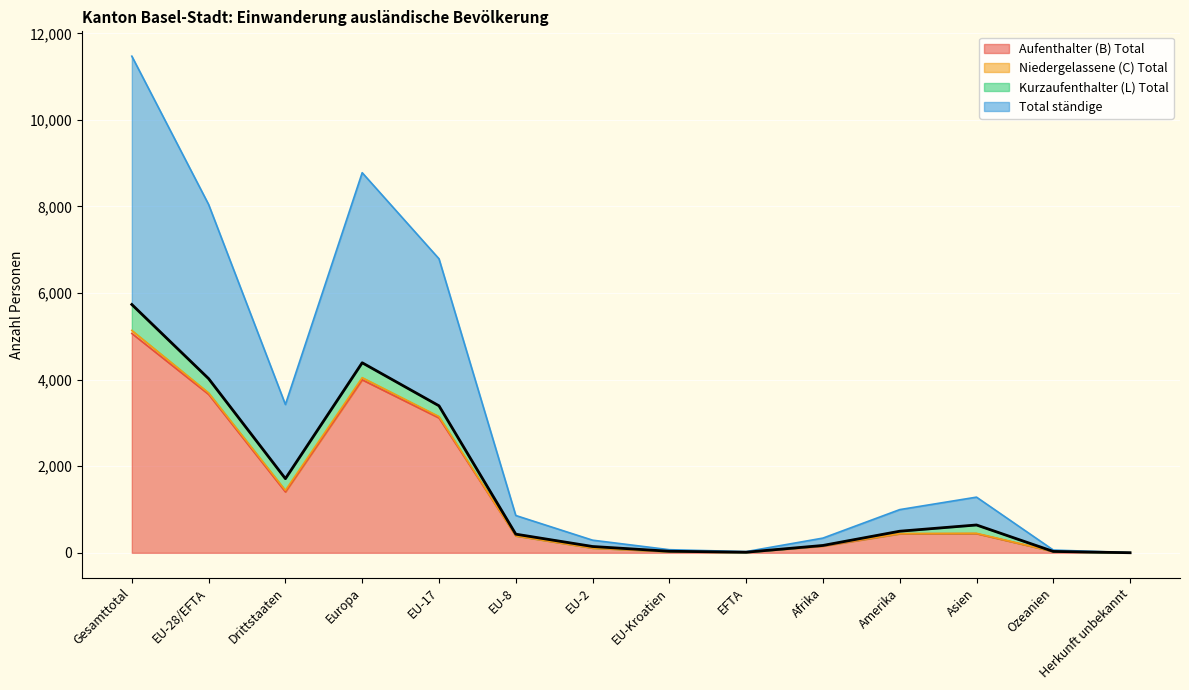

Between Gesamttotal and Drittstaaten, which series saw the biggest shift?

Total ständige